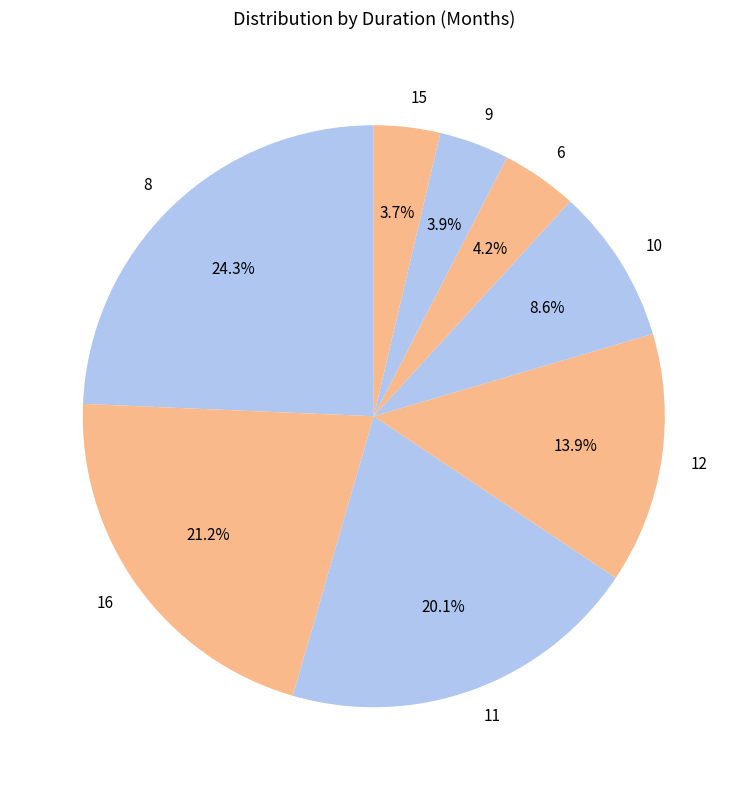

To the nearest percent, what percentage of the pie is 12?

14%